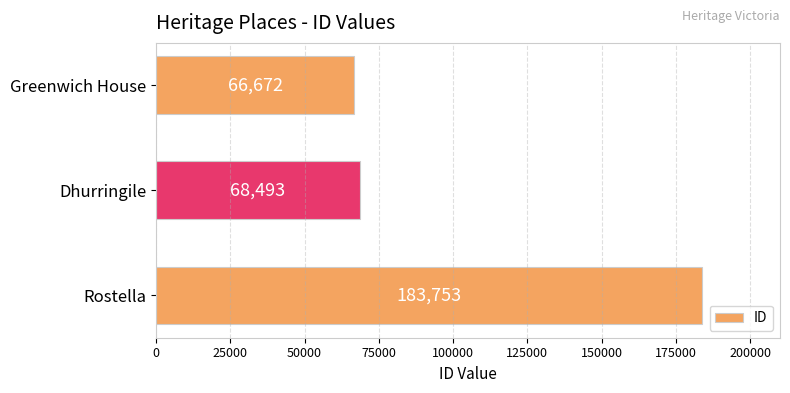

Reading top to bottom, extract all data points from this chart.

66672	68493	183753